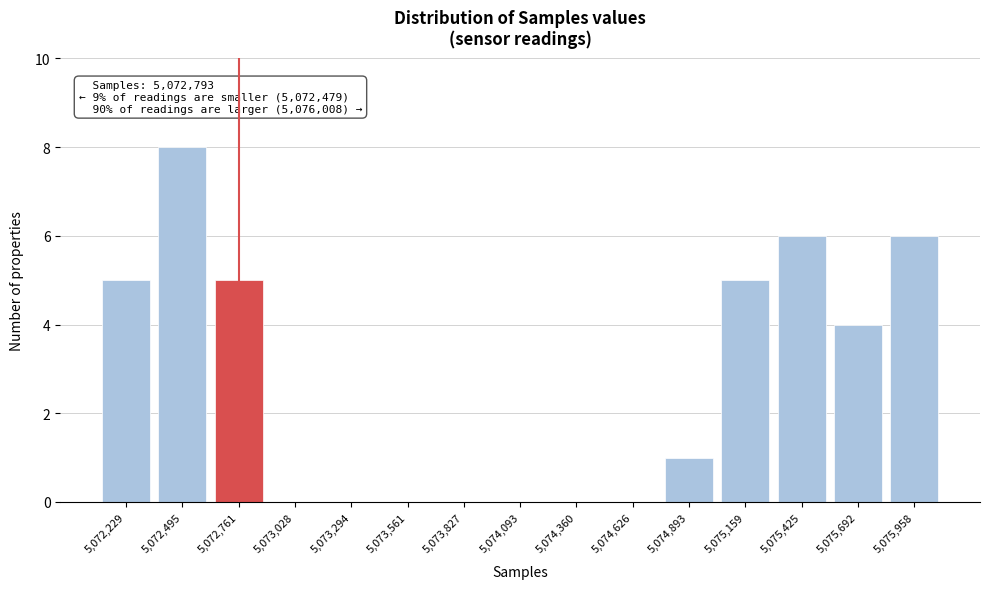

Reading right to left, list all the values displayed in this chart.

5,075,958=6	5,075,692=4	5,075,425=6	5,075,159=5	5,074,893=1	5,074,626=0	5,074,360=0	5,074,093=0	5,073,827=0	5,073,561=0	5,073,294=0	5,073,028=0	5,072,761=5	5,072,495=8	5,072,229=5